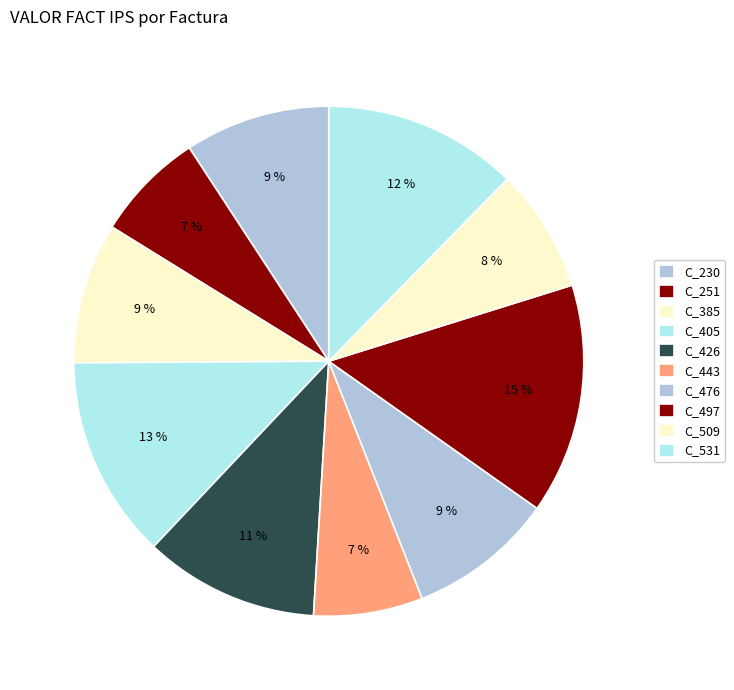

True or false: C_476 accounts for 9% of the total.

True